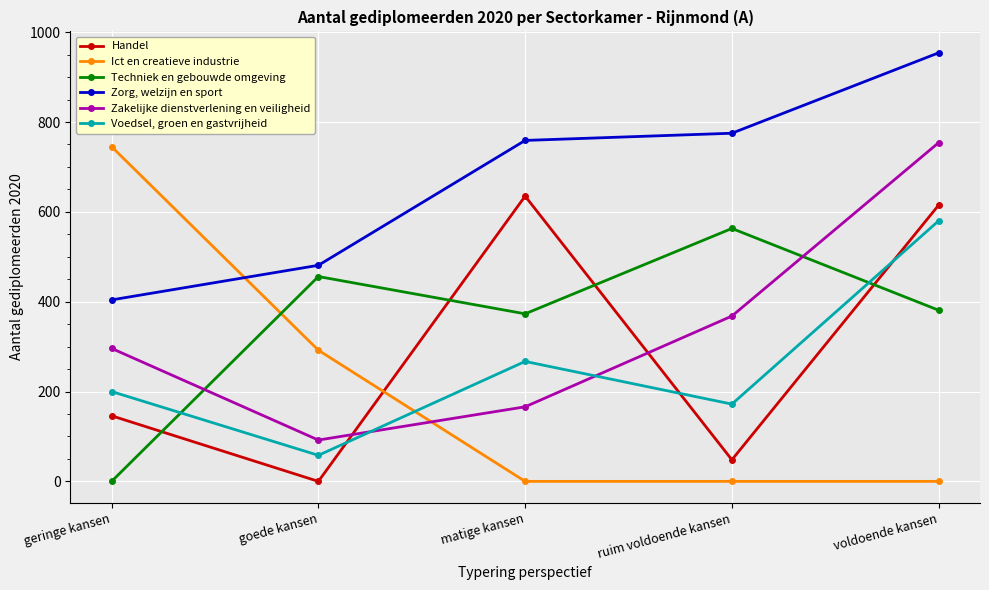

Where is Zorg, welzijn en sport nearest to the value 679?

matige kansen